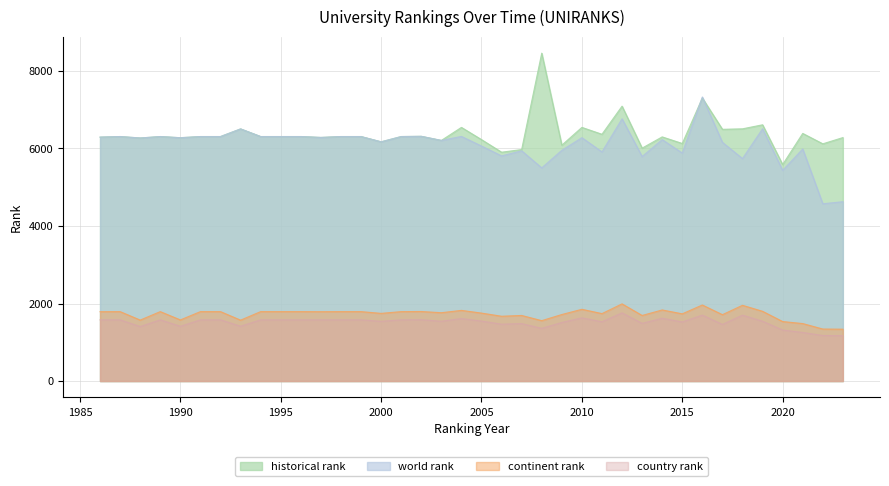

What is the value of the historical rank point at the 29th from the left?

6298.0